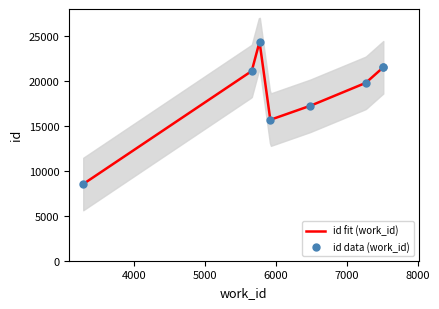

Between 5919 and 7513, which is larger?

7513